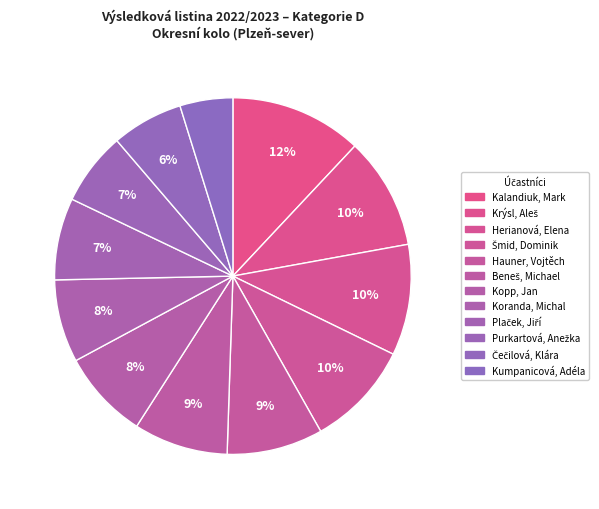

Combined, what portion of the pie is Purkartová, Anežka and Šmid, Dominik?

16.2%